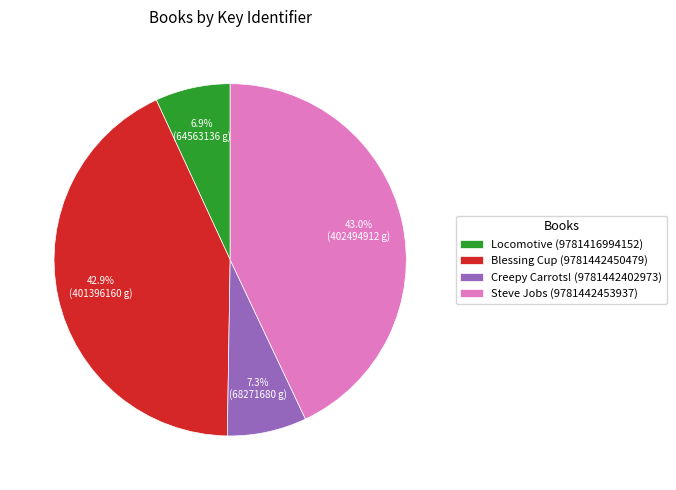

Count the number of slices in the pie.

4